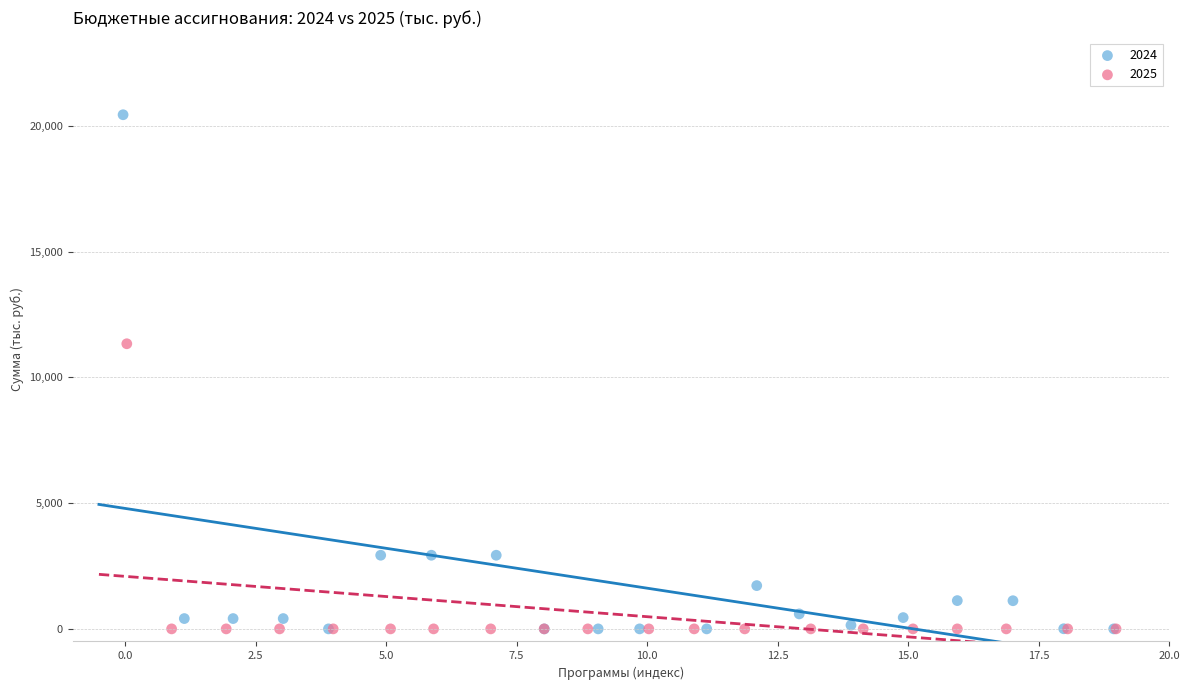

Which series has the largest Y range (max minus min)?

2024